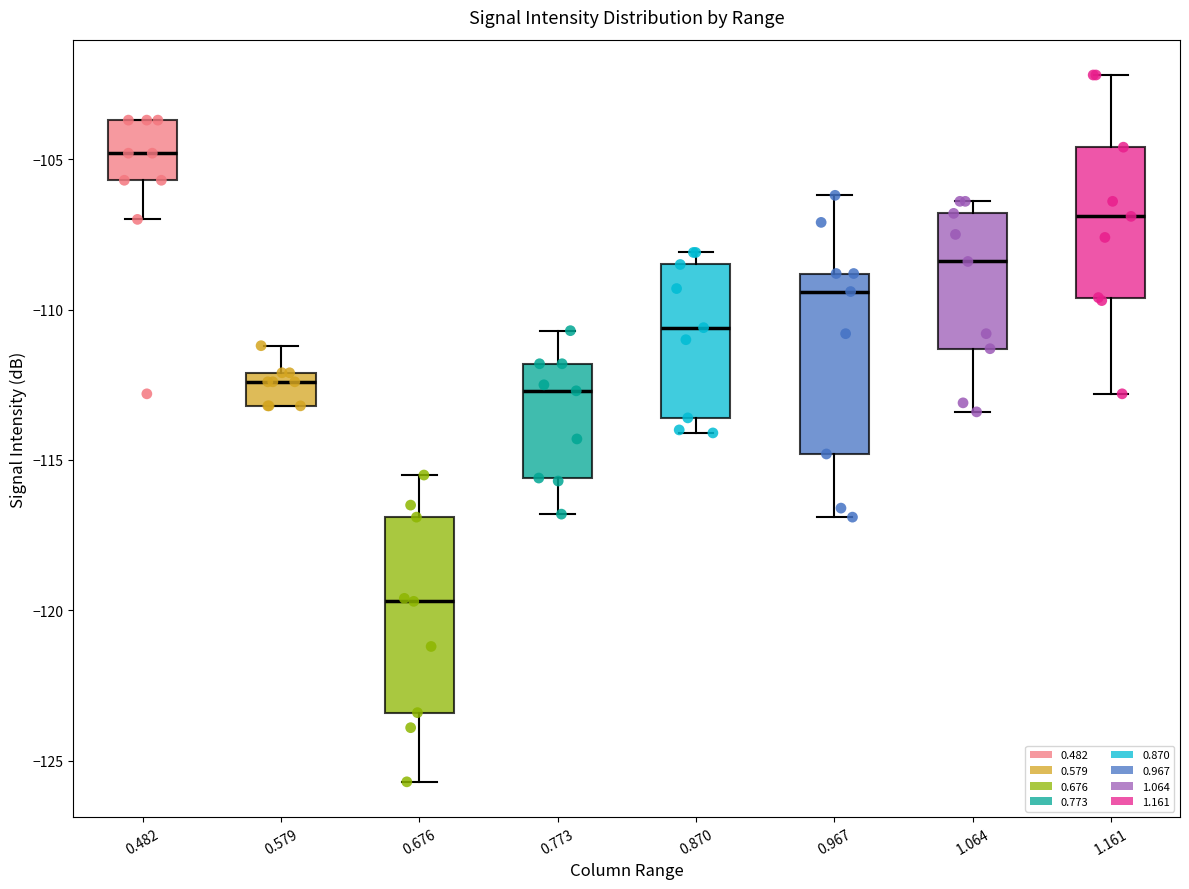

Comparing the boxes themselves (not the whiskers), which one is the tallest?

0.676